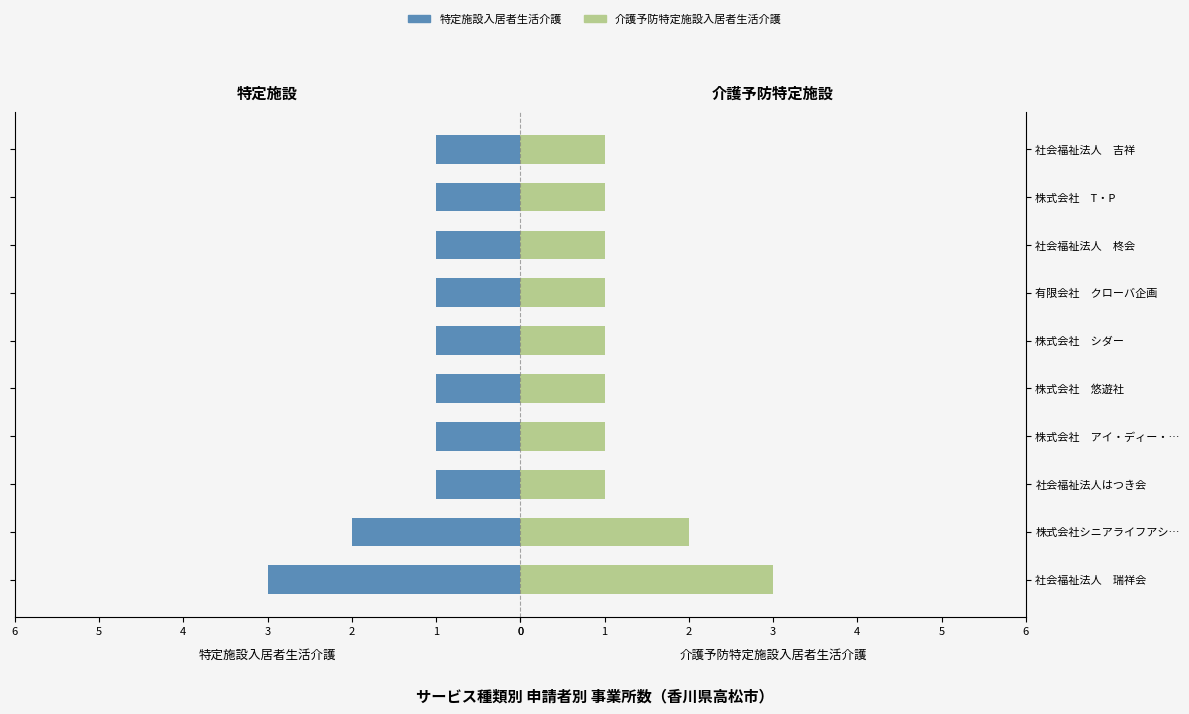

List the series in order of their peak value, highest first.

特定施設入居者生活介護, 介護予防特定施設入居者生活介護